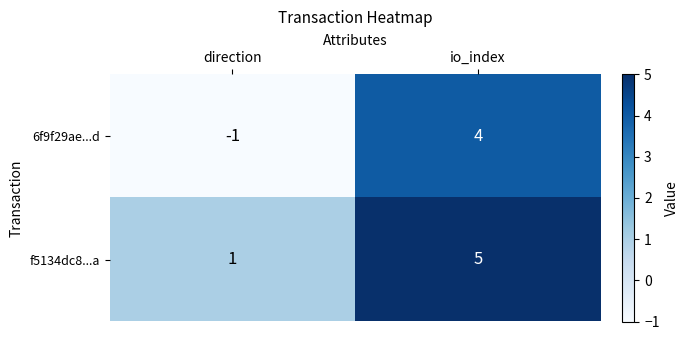

What is the greatest value displayed?

5